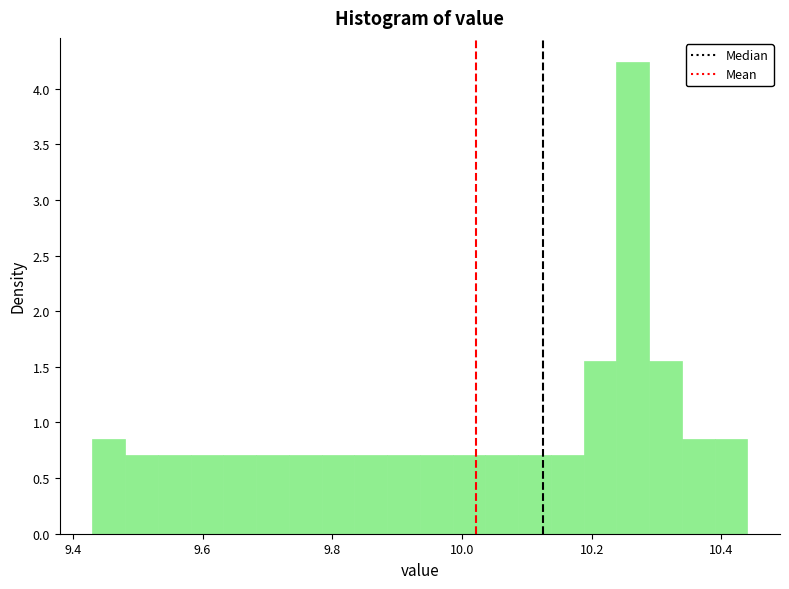

Read against the x-axis, roughly where is the centre of the tallest bar?

10.26